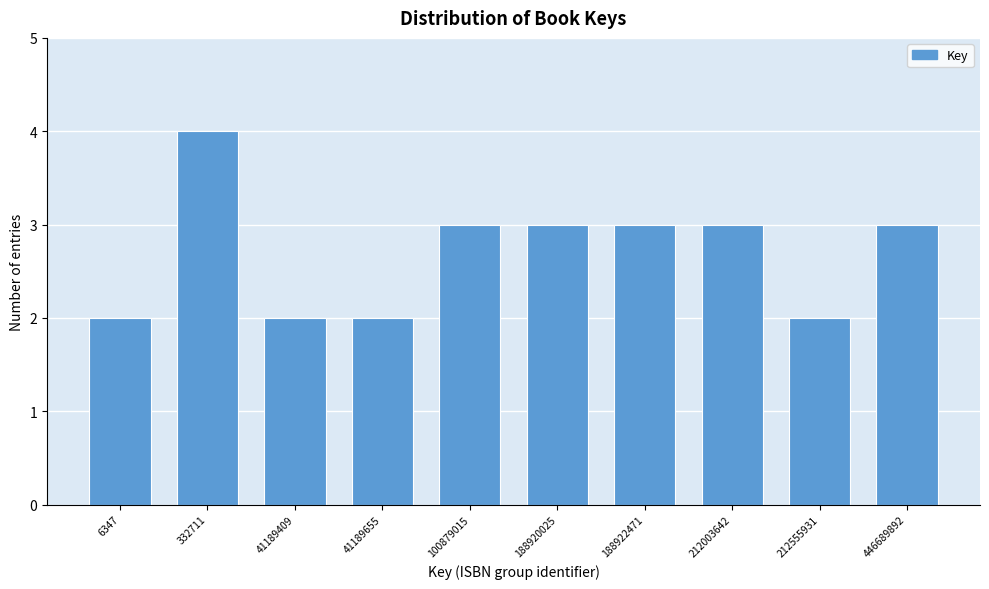

Reading right to left, what are all the values shown in this chart?

3	2	3	3	3	3	2	2	4	2